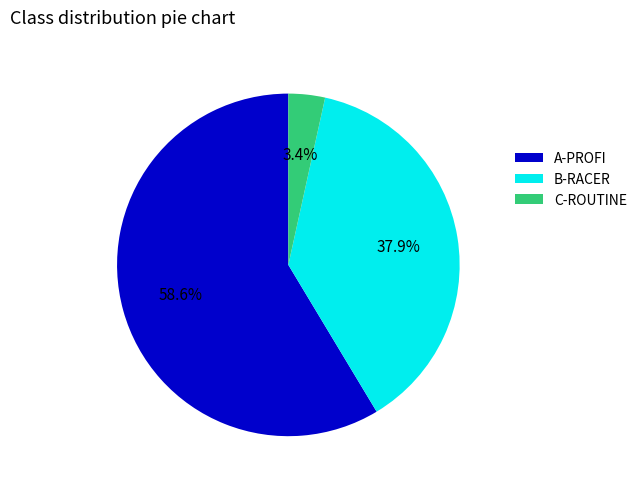

Rank the categories by value from lowest to highest.

C-ROUTINE, B-RACER, A-PROFI